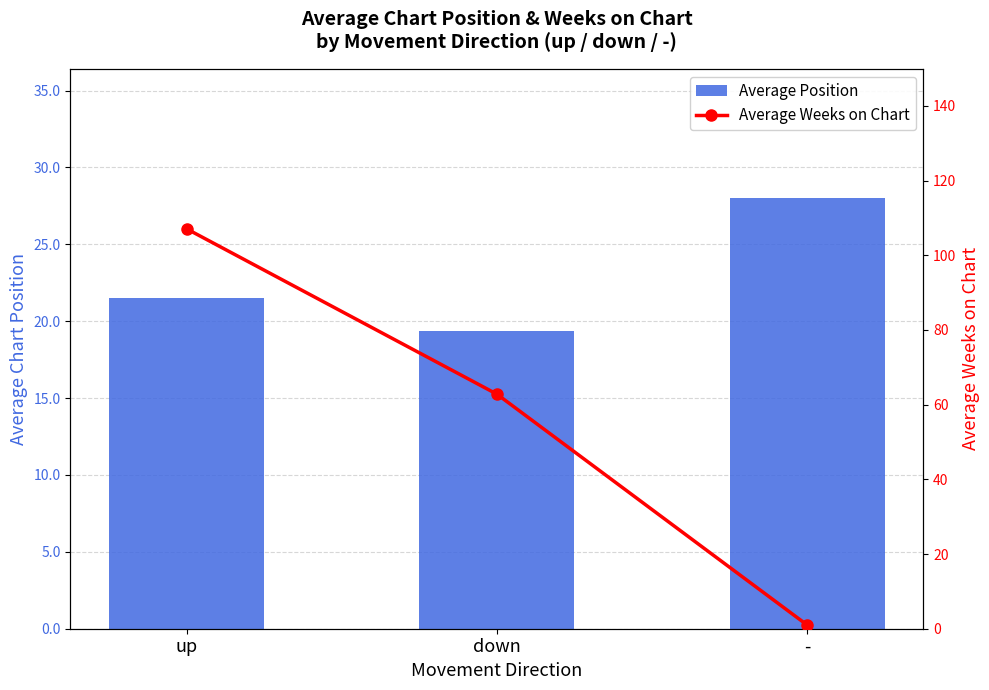

What are all the series names shown in the legend?

Average Position, Average Weeks on Chart